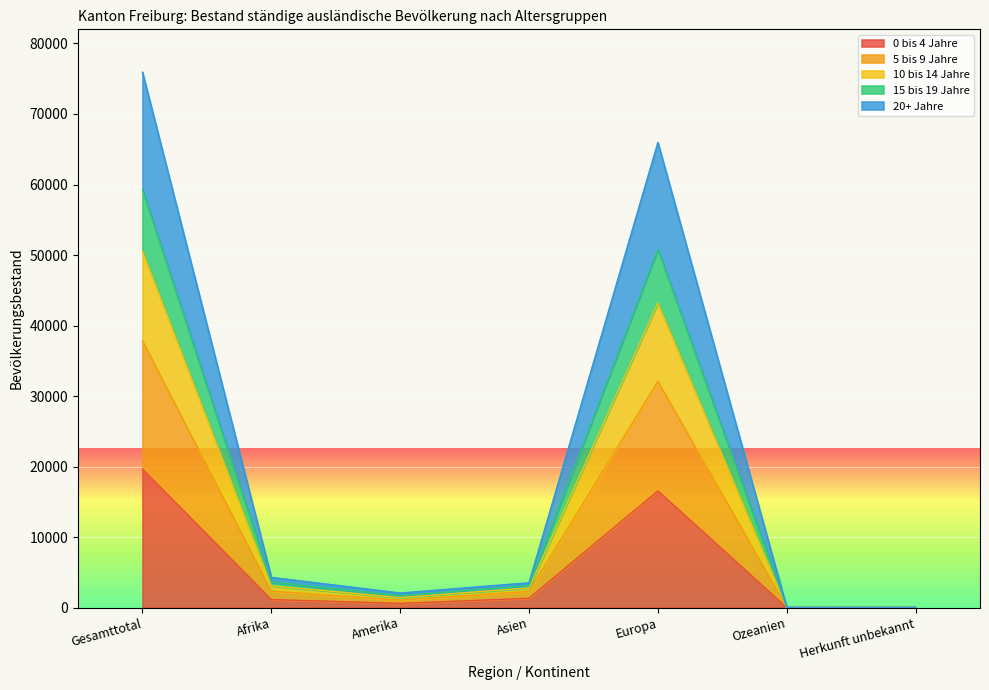

Which category has the lowest value across all series?

Ozeanien